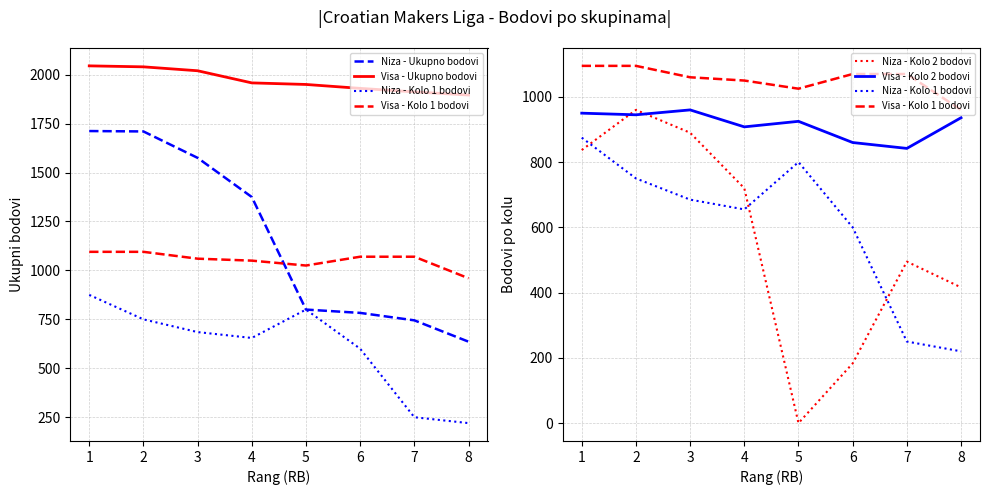

The Visa - Kolo 1 bodovi series shows 1095 at 2. True or false?

True